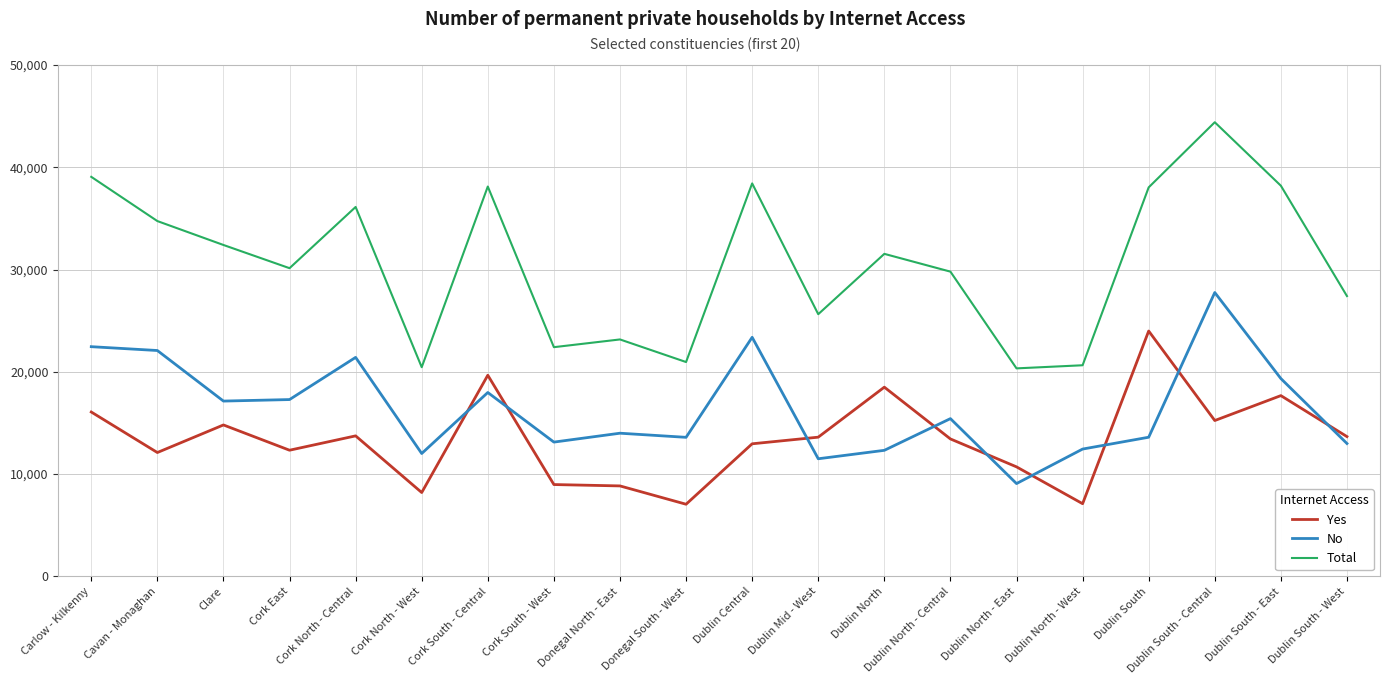

Does the chart have visible grid lines?

Yes